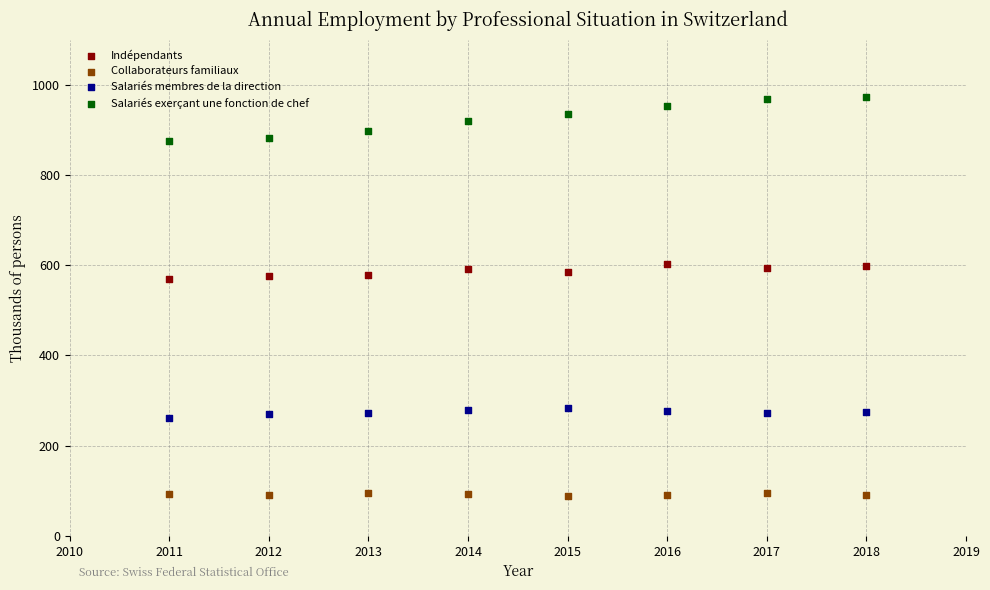

Across all data points, what is the range of X values (max minus min)?

7.0